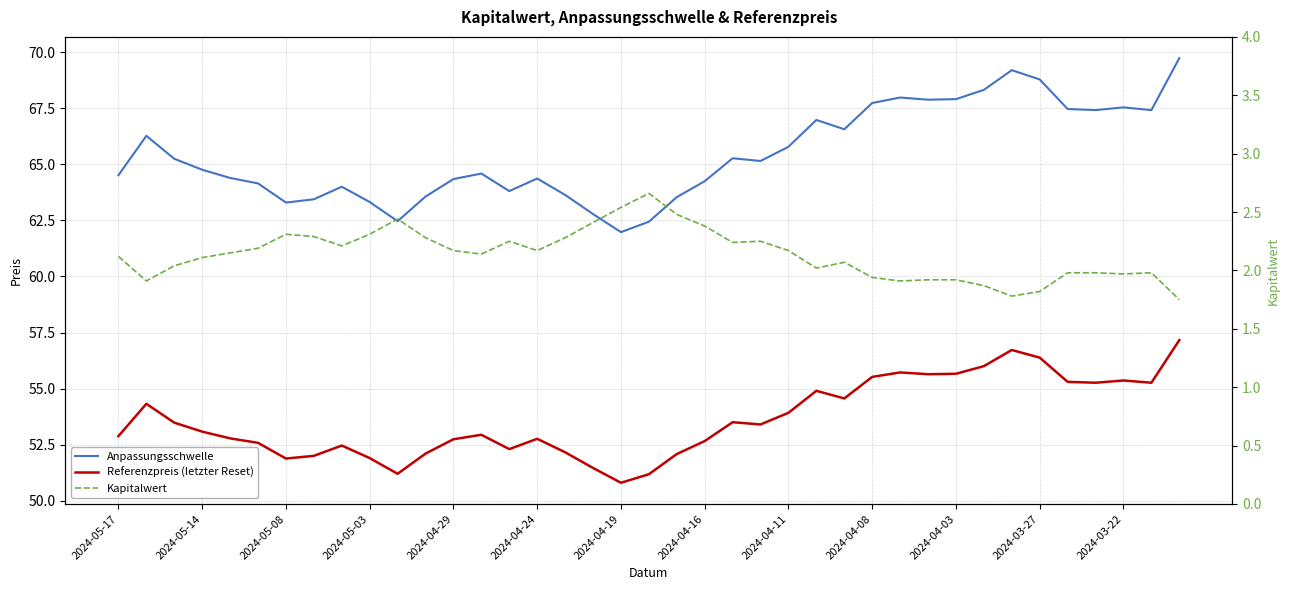

True or false: Kapitalwert and Anpassungsschwelle cross at least once.

False